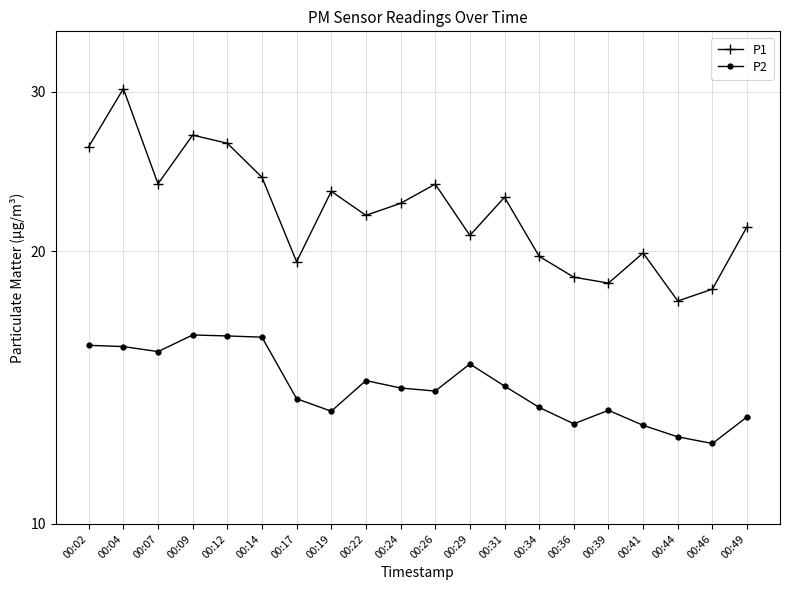

True or false: P2 has a value of 7.4 at 00:22.

False